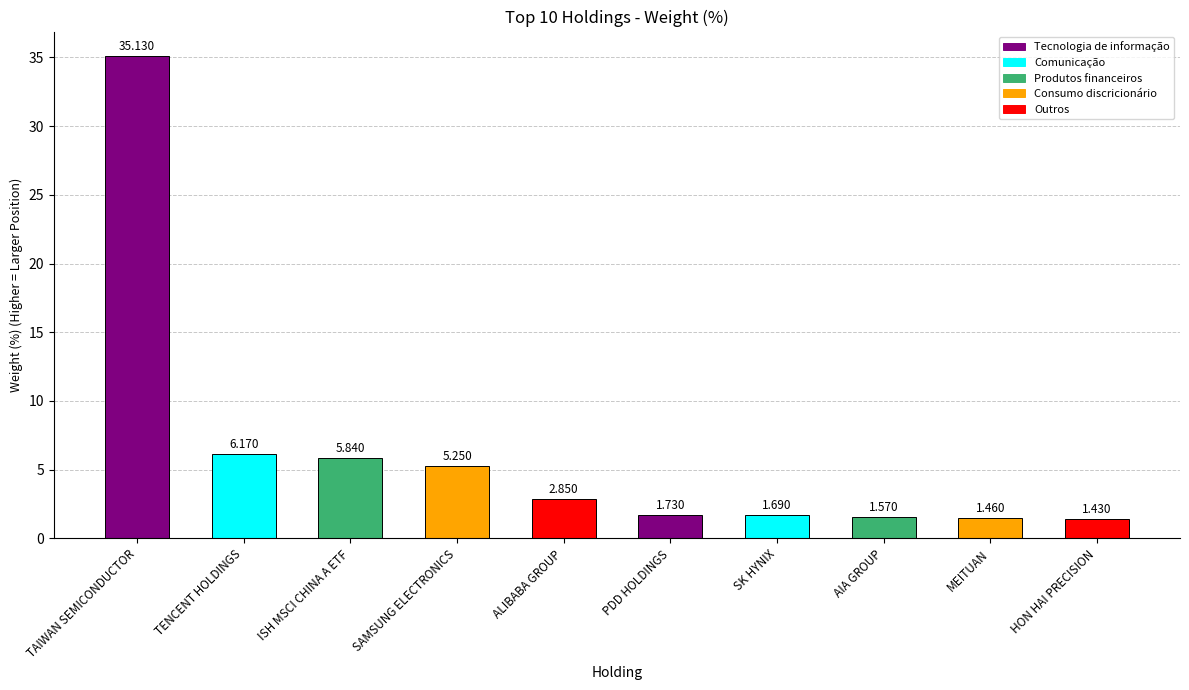

List the labels in order of value, largest first.

TAIWAN SEMICONDUCTOR, TENCENT HOLDINGS, ISH MSCI CHINA A ETF, SAMSUNG ELECTRONICS, ALIBABA GROUP, PDD HOLDINGS, SK HYNIX, AIA GROUP, MEITUAN, HON HAI PRECISION